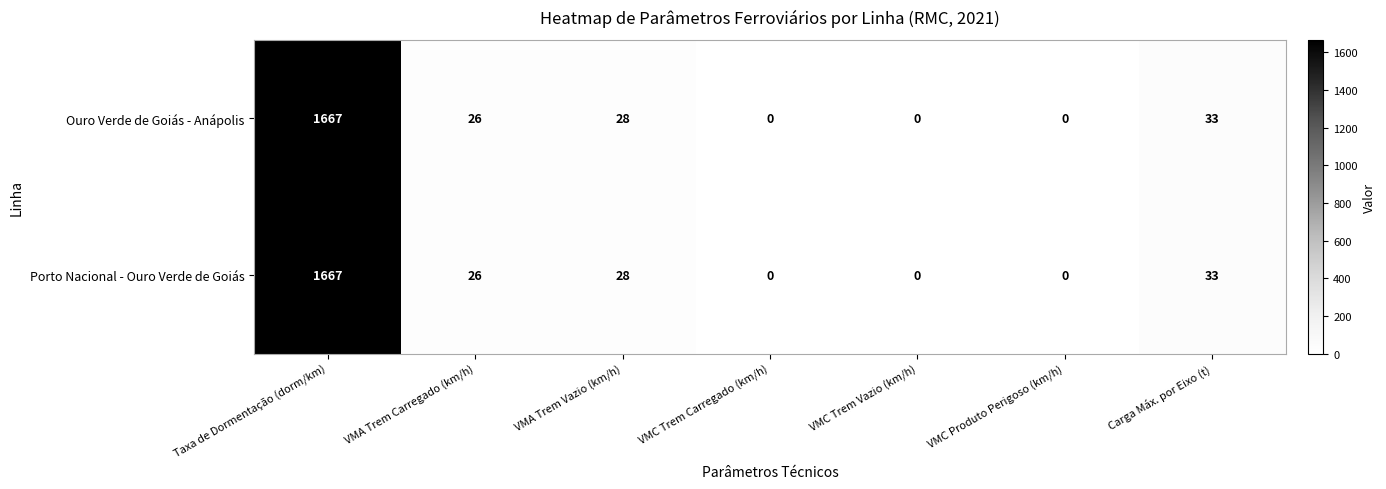

Reading left to right, transcribe all the data shown in this chart.

Ouro Verde de Goiás - Anápolis: 1667	26	28	0	0	0	33
Porto Nacional - Ouro Verde de Goiás: 1667	26	28	0	0	0	33